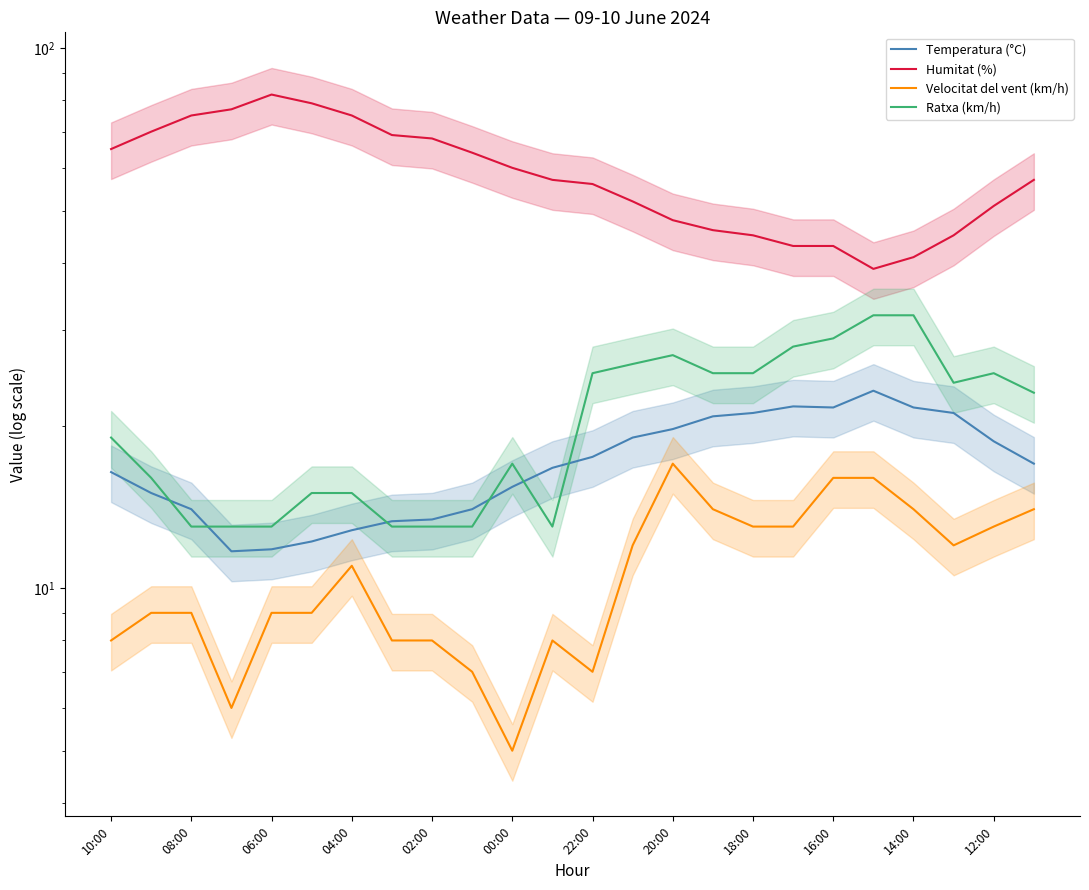

At which category does Temperatura (°C) reach its first local peak?

17